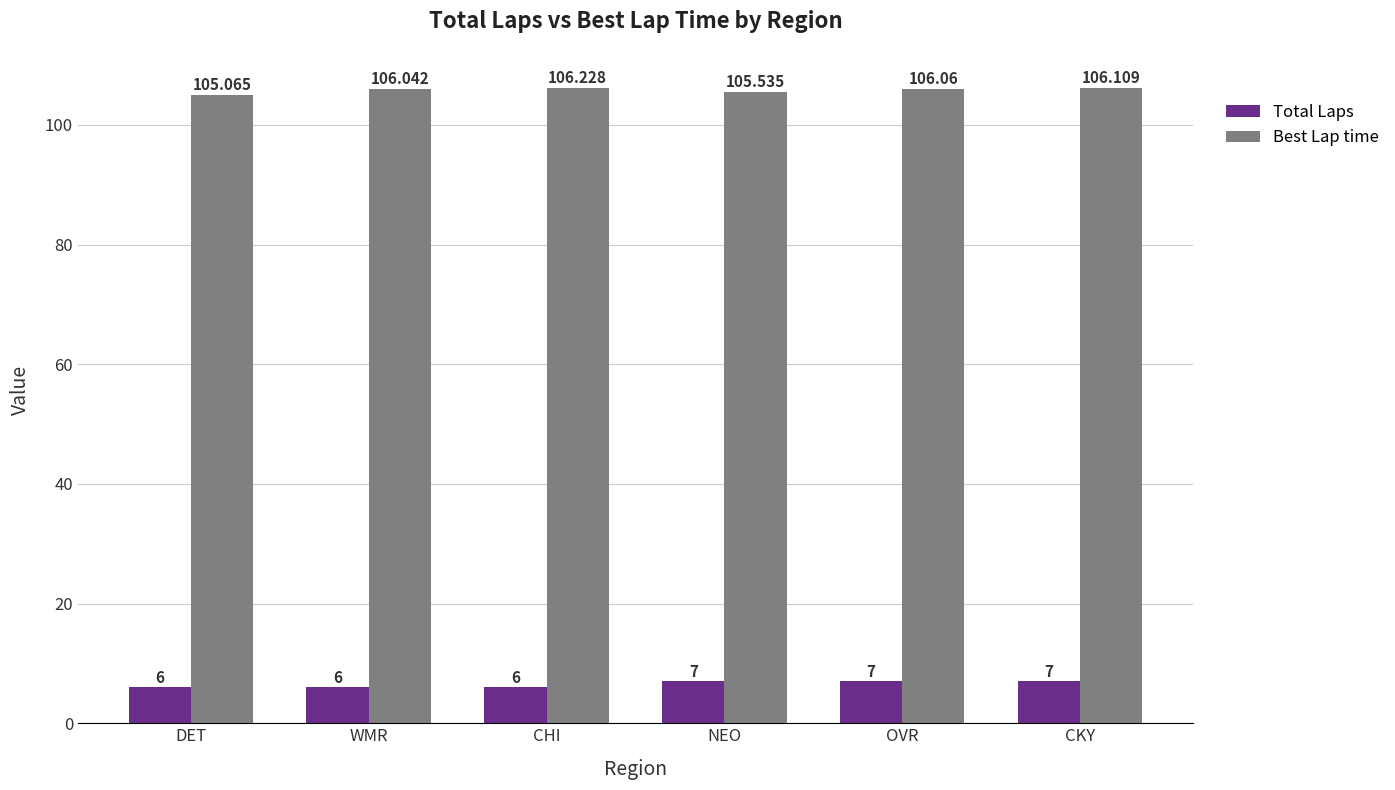

What is the sum of the Total Laps values at CHI and DET?

12.0